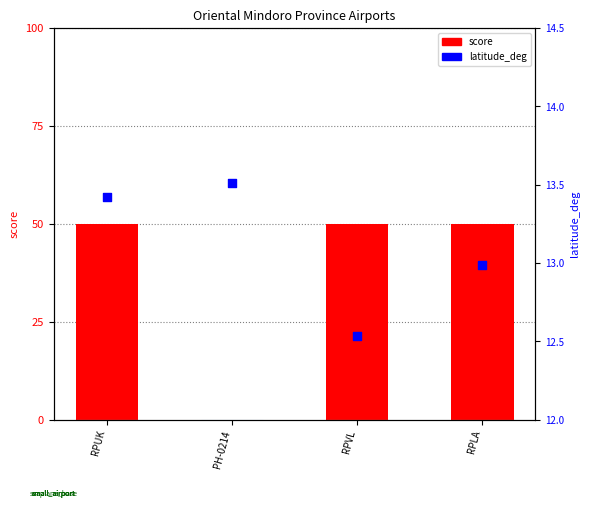

Which series contains the highest Y value?

score